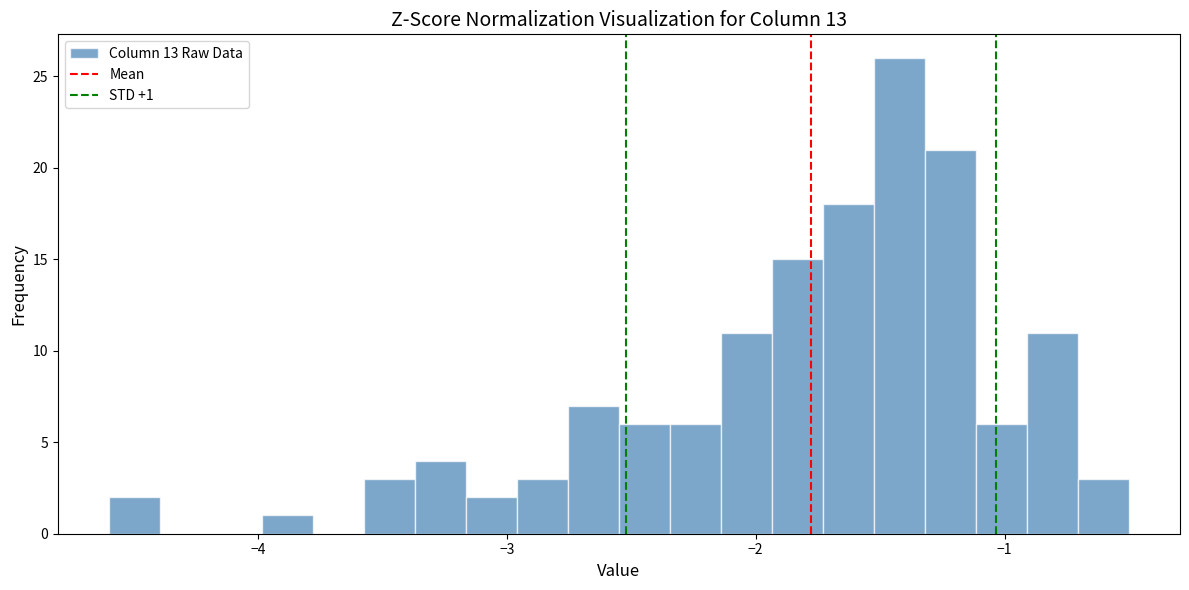

Around what value on the x-axis is the tallest bar? Give the approximate position of its centre, as read against the axis.

-1.4